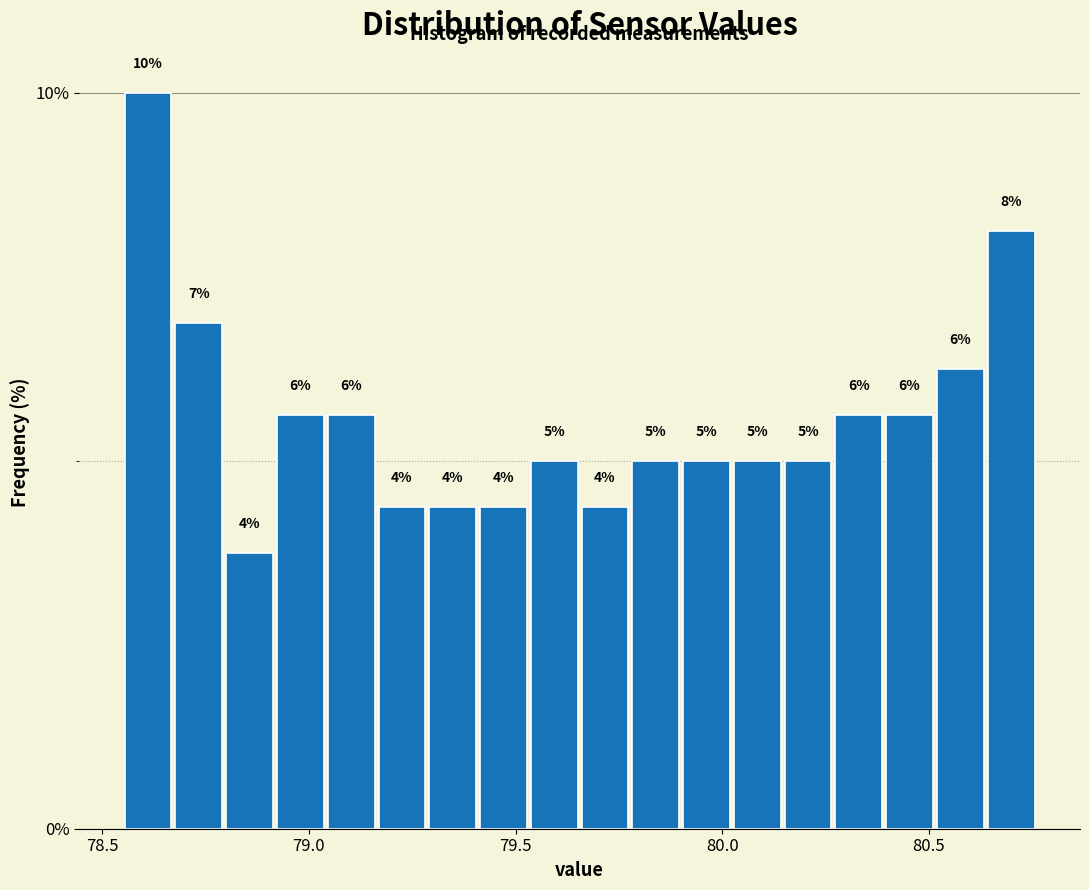

Around what value on the x-axis is the tallest bar? Give the approximate position of its centre, as read against the axis.

78.60